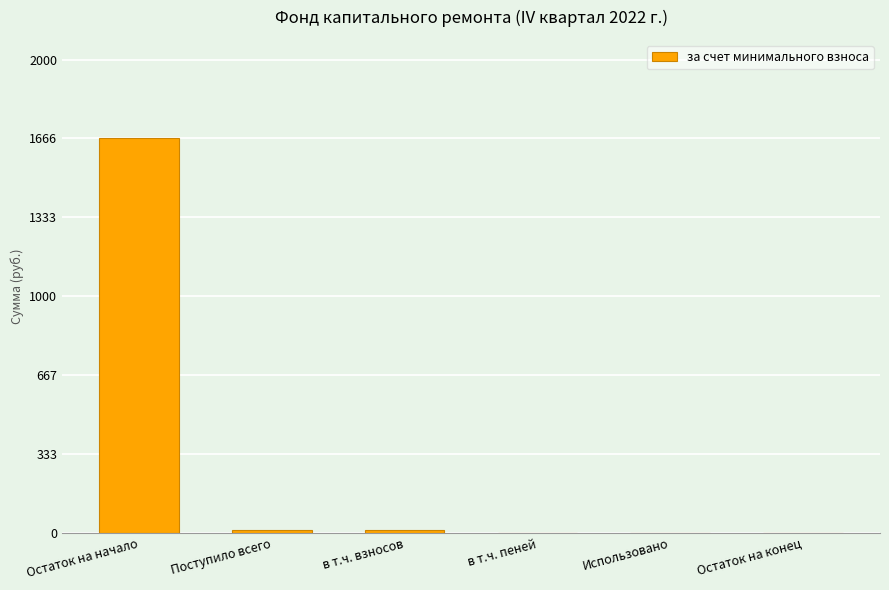

Which has a higher value, Остаток на конец or Остаток на начало?

Остаток на начало